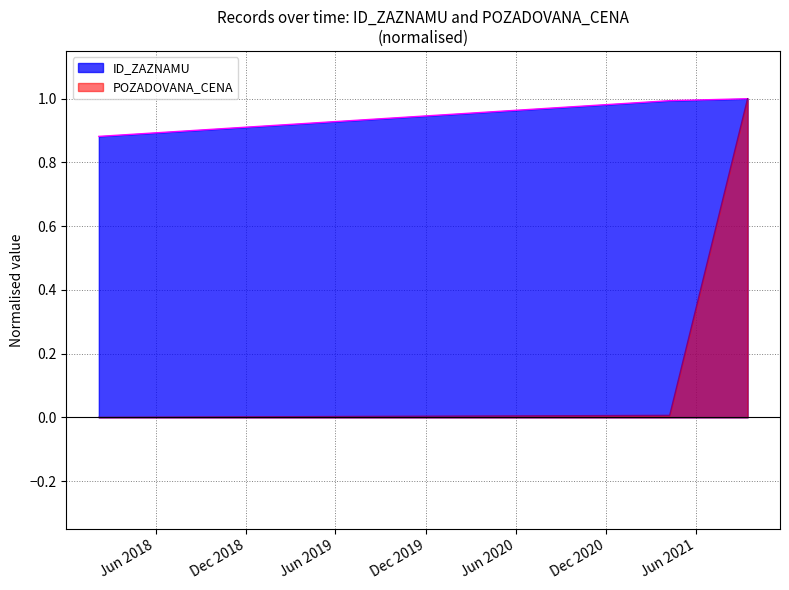

At which label does ID_ZAZNAMU reach its peak?

2021-09-14